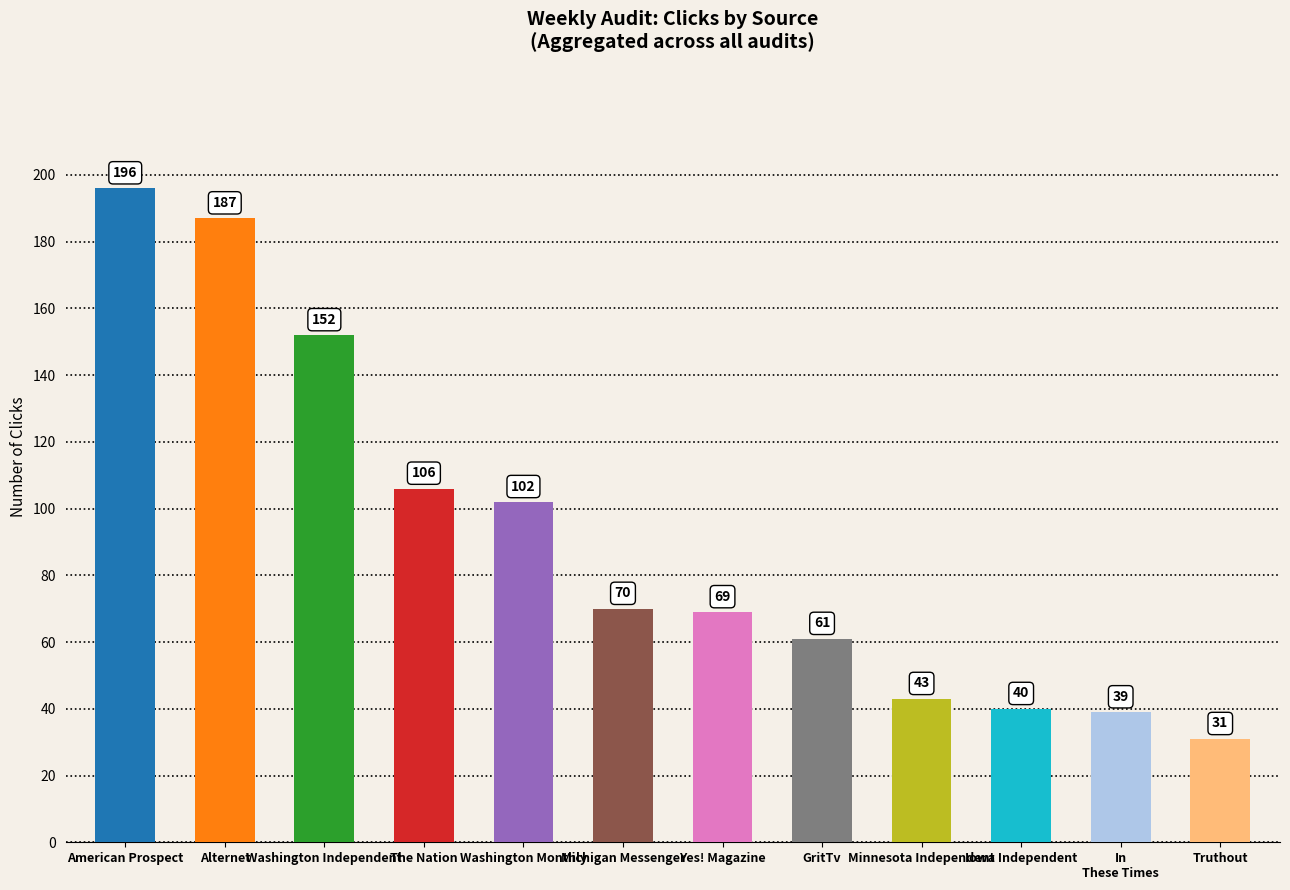

Between GritTv and In
These Times, which is larger?

GritTv